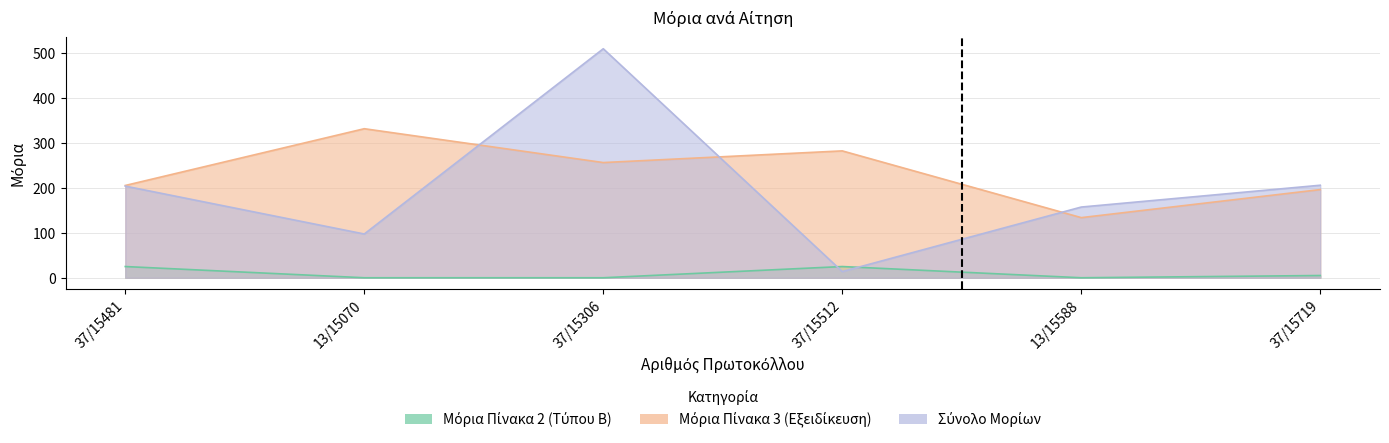

How many values in the Μόρια Πίνακα 3- Εξειδίκευση/Ειδική Εμπειρία series exceed 256?

3